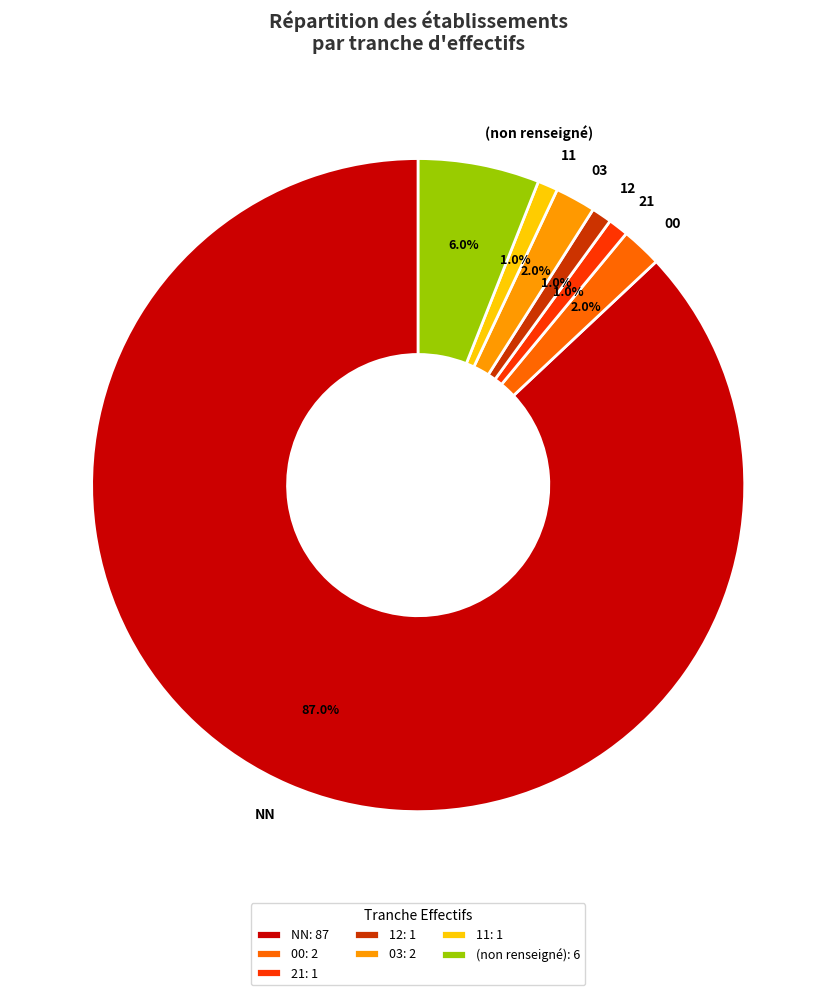

Approximately how many times larger is the value at 12 compared to 00?

0.5